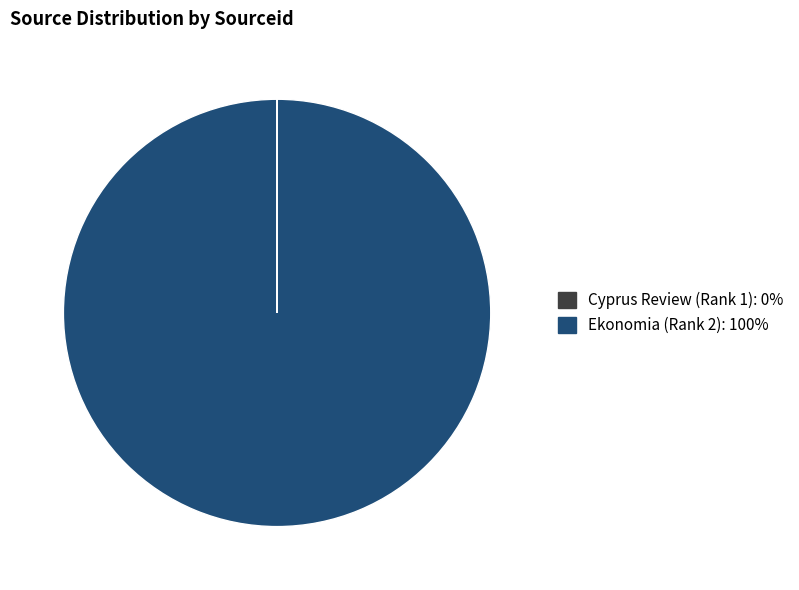

The Ekonomia (Rank 2) slice represents 89% of the pie. True or false?

False